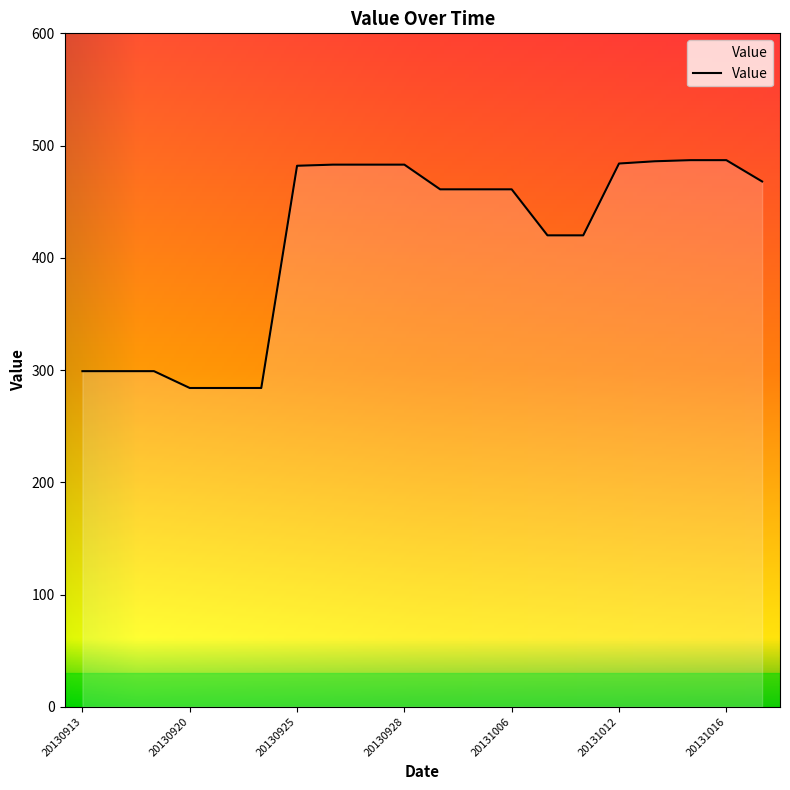

How many lines are shown in the chart?

1